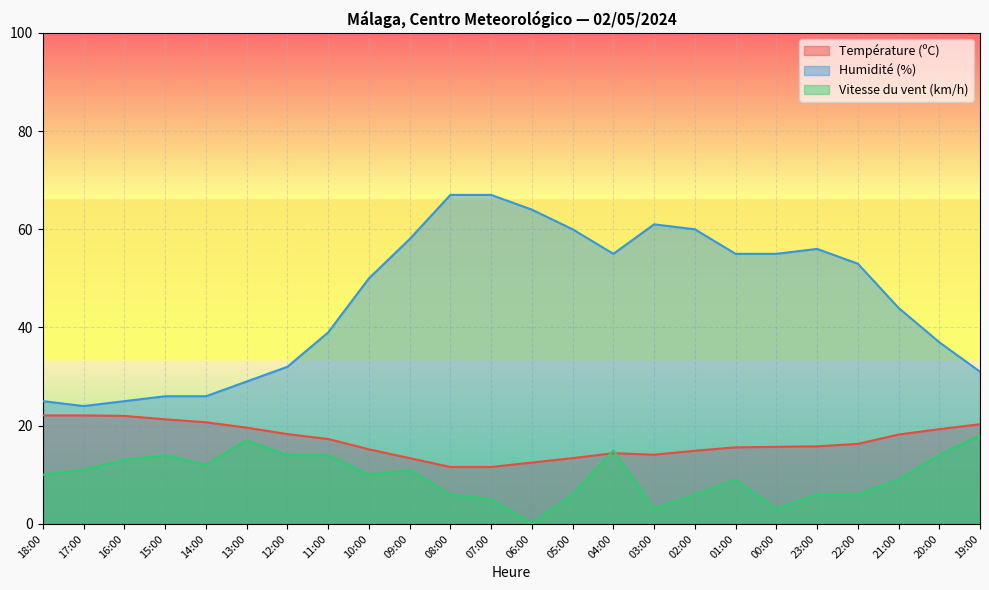

Where do Vitesse du vent (km/h) and Température (ºC) first cross each other?

05:00 and 04:00